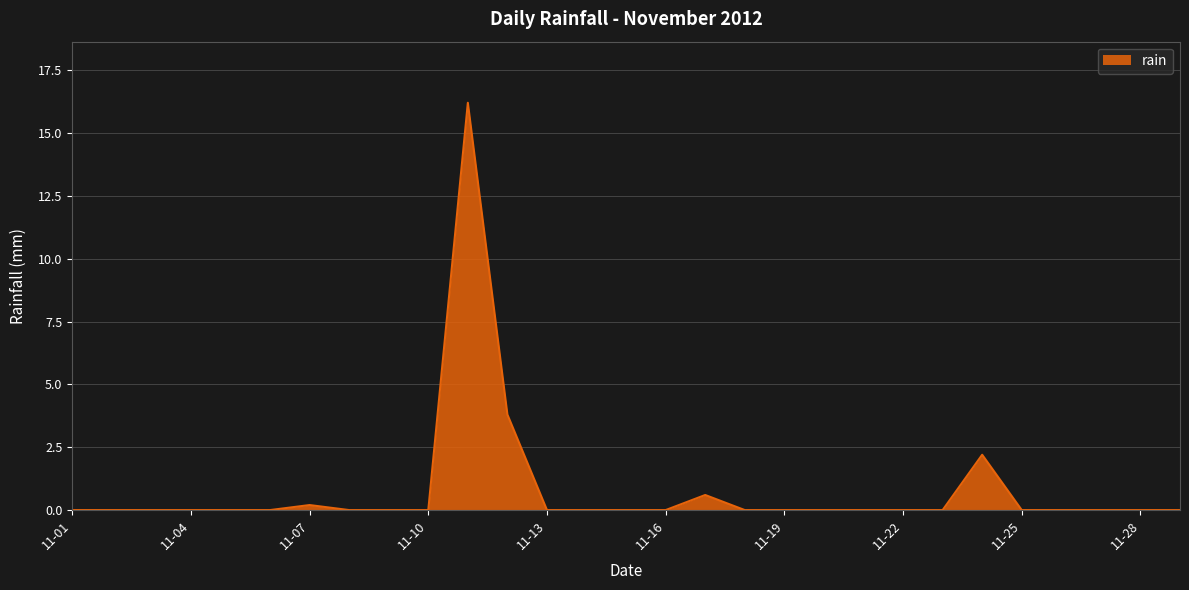

What is the greatest value displayed?

16.2